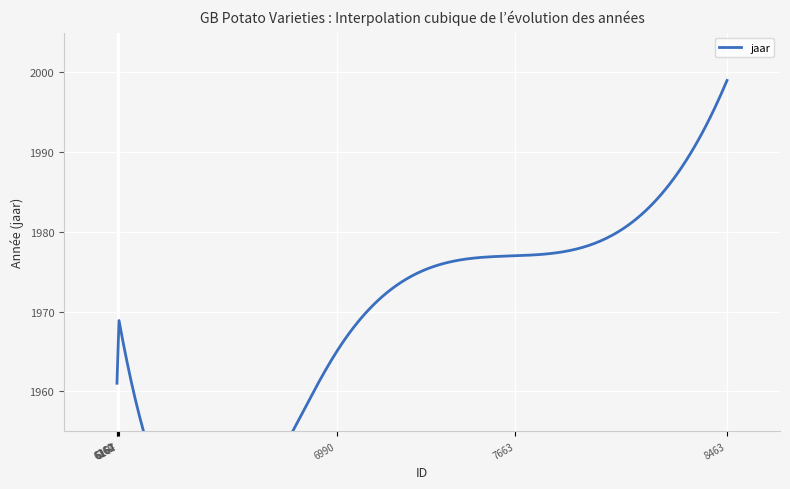

Is it true that the value at ROSLIN CASTLE is 3140?

False